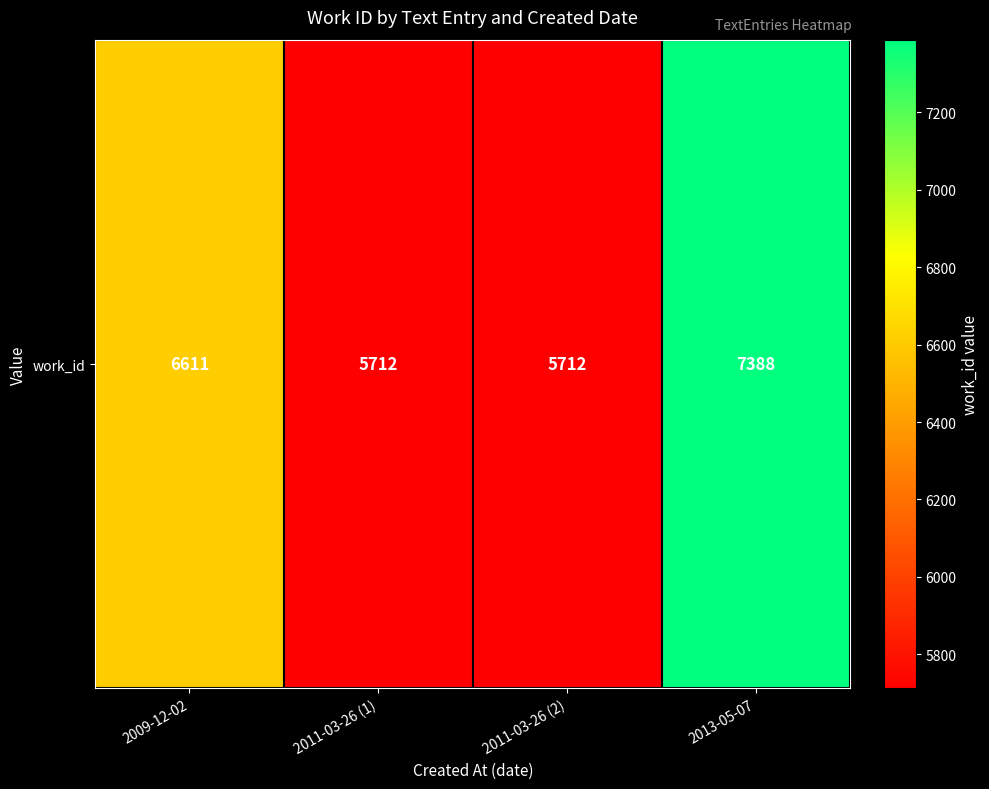

True or false: the data shows 1403 at 2009-12-02.

False